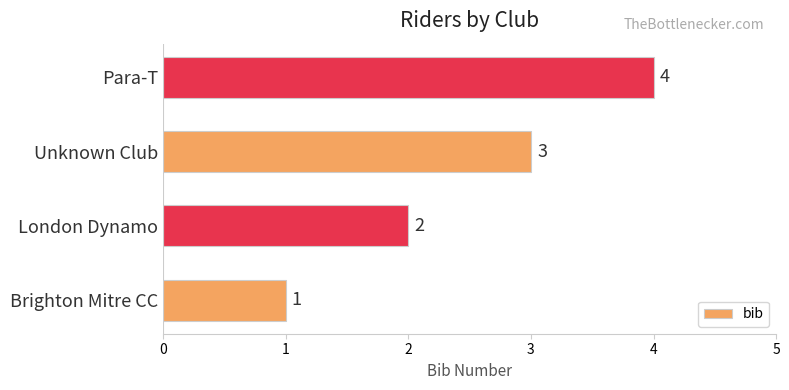

What is the sum of the values at London Dynamo and Brighton Mitre CC?

3